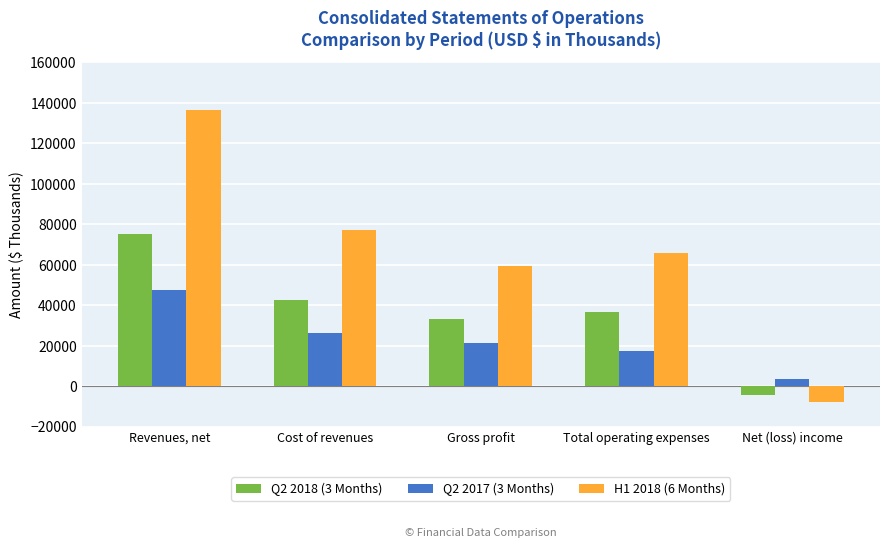

List the series in order of their overall mean, highest first.

H1 2018 (6 Months), Q2 2018 (3 Months), Q2 2017 (3 Months)